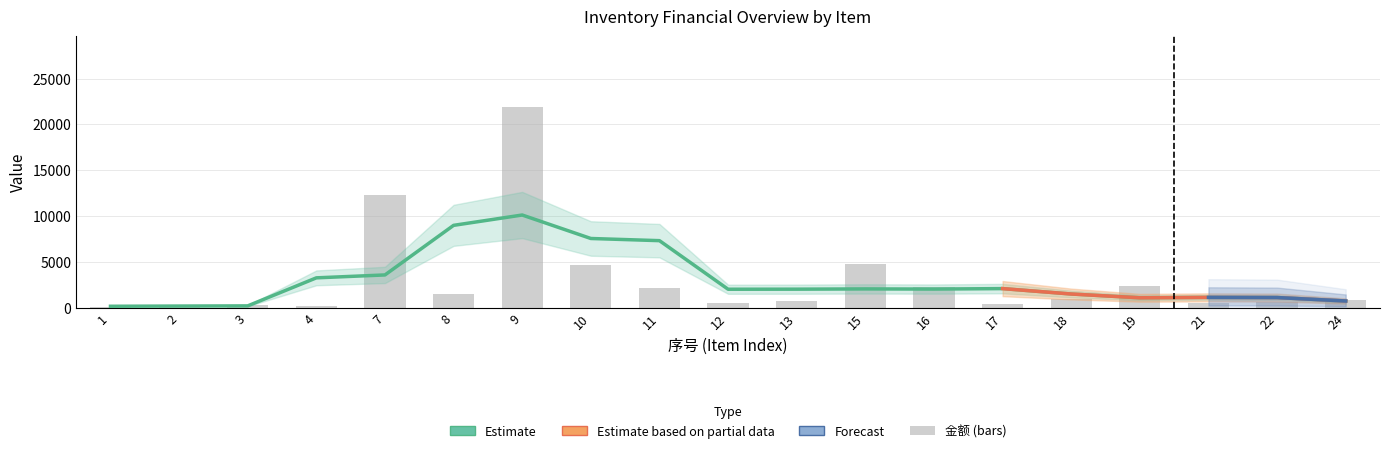

What is the highest value of the 金额 series?

21940.8